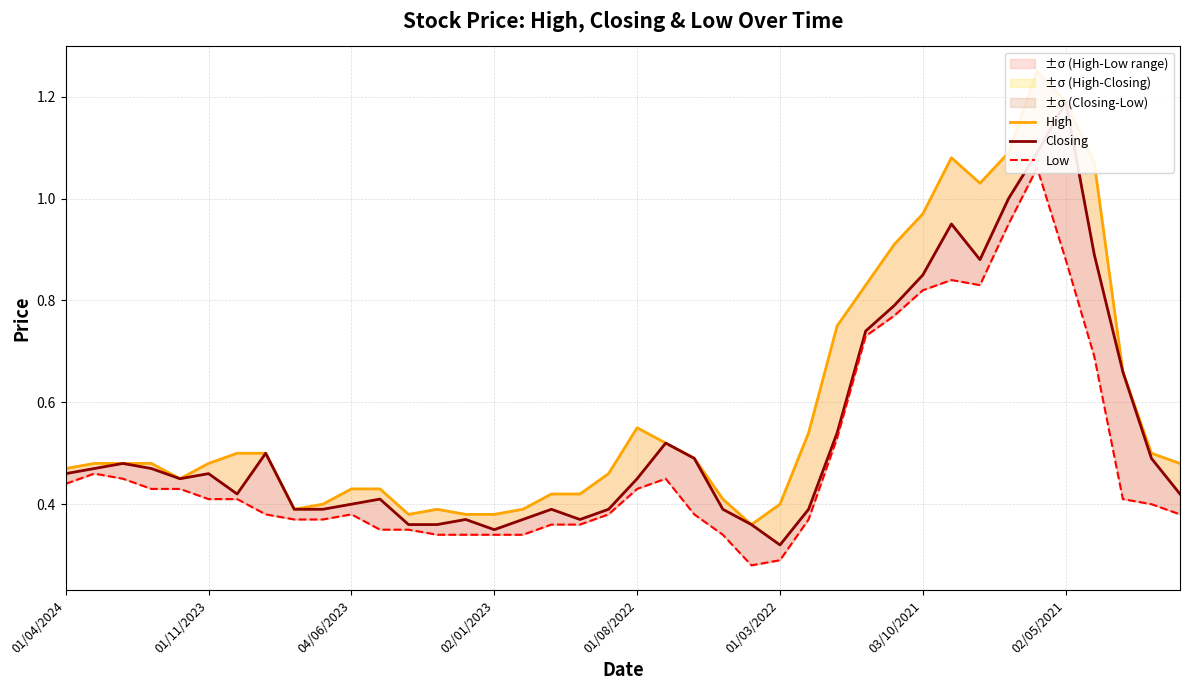

True or false: Closing and Low intersect in this chart.

False